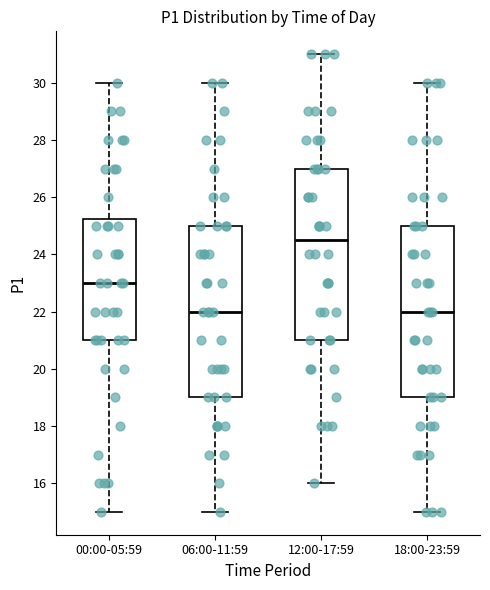

Reading left to right, read every box against the y-axis: the position of its median line, the range the box covers, and the ends of its whiskers. The values are not printed on the chart, so give them approximately, as read against the axis.

00:00-05:59: median 23.0, box 21.0 to 25.2, whiskers 15.0 to 30.0
06:00-11:59: median 22.0, box 19.0 to 25.0, whiskers 15.0 to 30.0
12:00-17:59: median 24.6, box 21.0 to 27.0, whiskers 16.0 to 31.0
18:00-23:59: median 22.0, box 19.0 to 25.0, whiskers 15.0 to 30.0